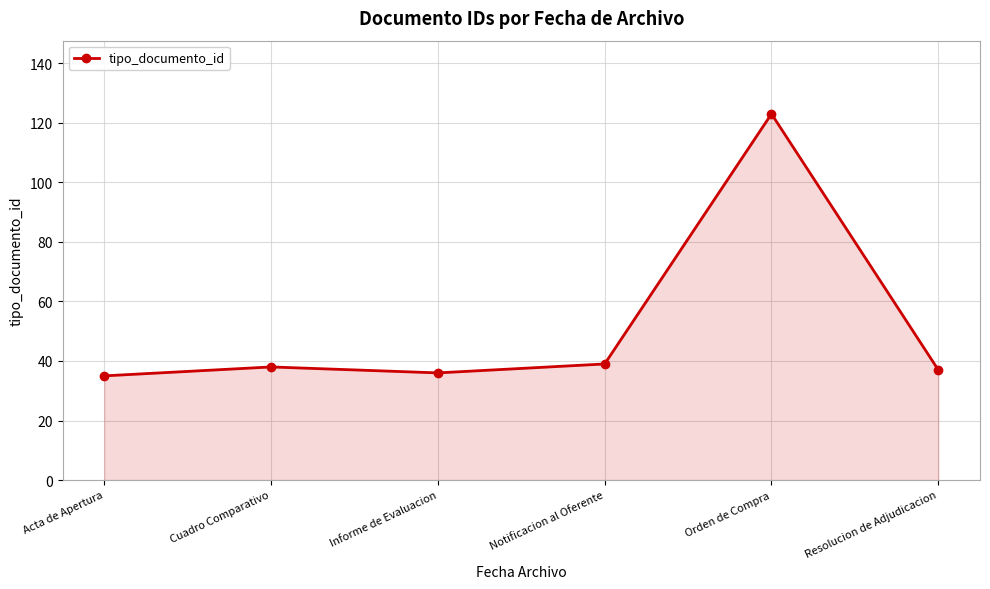

What is the smallest value displayed?

35